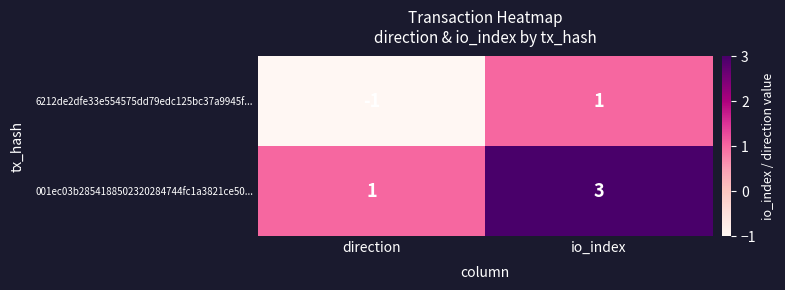

What is the total value across all series at io_index?

4